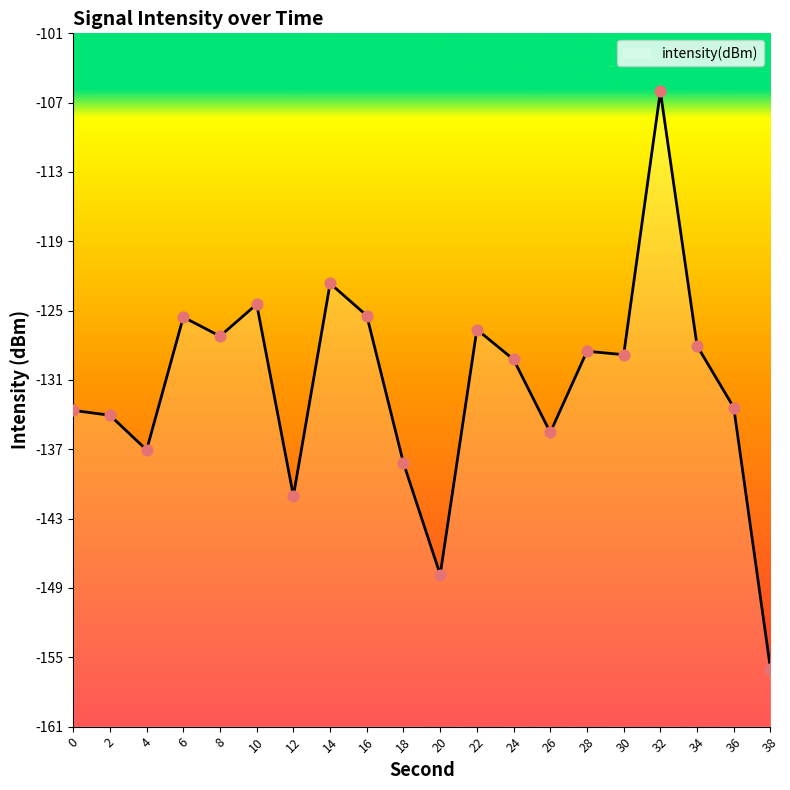

What is the change in value from 2 to 24?

+4.8